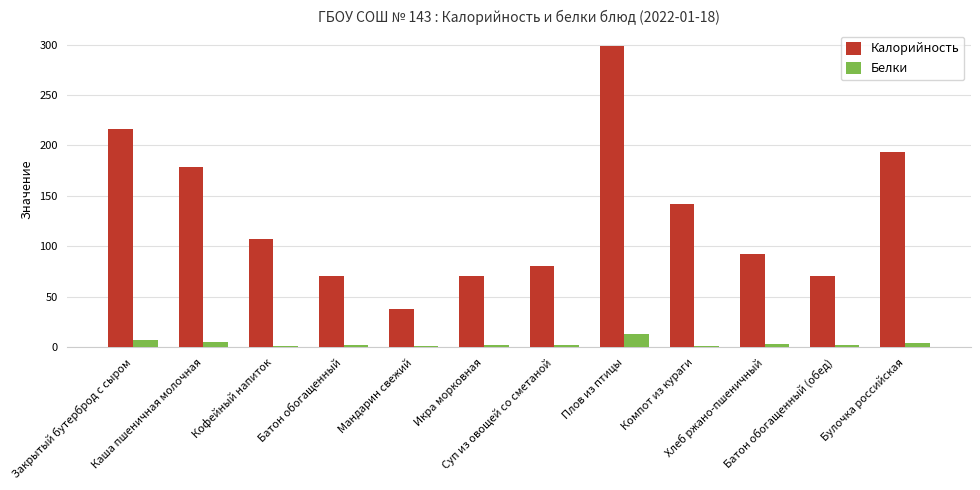

Which series has the largest total across all categories?

Калорийность